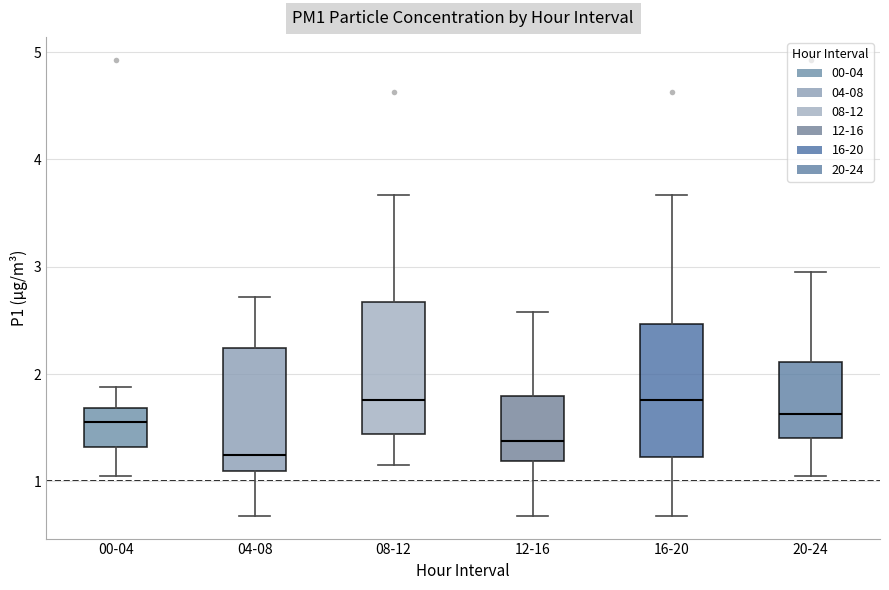

Reading left to right, read every box against the y-axis: the position of its median line, the range the box covers, and the ends of its whiskers. The values are not printed on the chart, so give them approximately, as read against the axis.

00-04: median 1.6, box 1.3 to 1.7, whiskers 1.1 to 1.9
04-08: median 1.3, box 1.1 to 2.2, whiskers 0.7 to 2.7
08-12: median 1.8, box 1.4 to 2.7, whiskers 1.2 to 3.7
12-16: median 1.4, box 1.2 to 1.8, whiskers 0.7 to 2.6
16-20: median 1.8, box 1.2 to 2.5, whiskers 0.7 to 3.7
20-24: median 1.6, box 1.4 to 2.1, whiskers 1.1 to 3.0